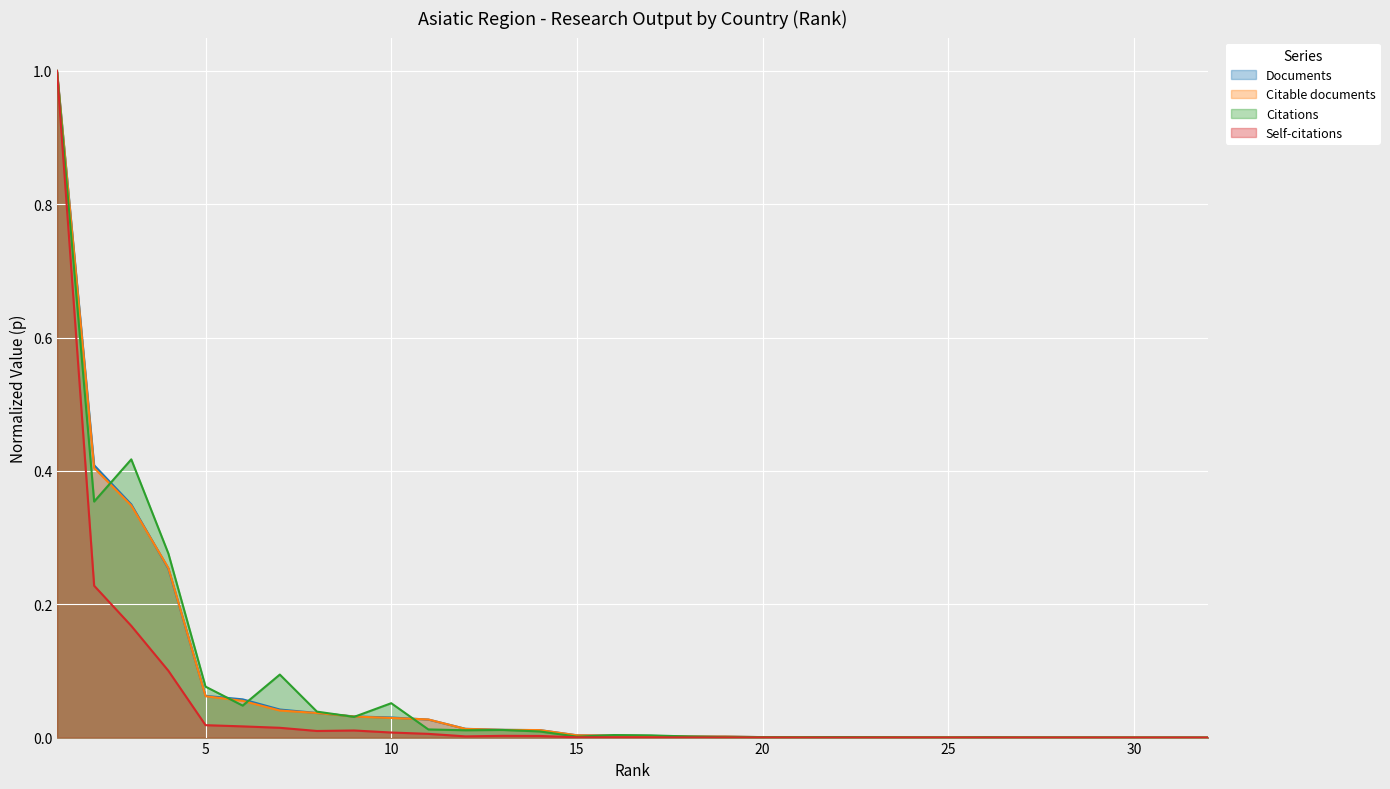

Which series changed the most between 2 and 6?

Documents